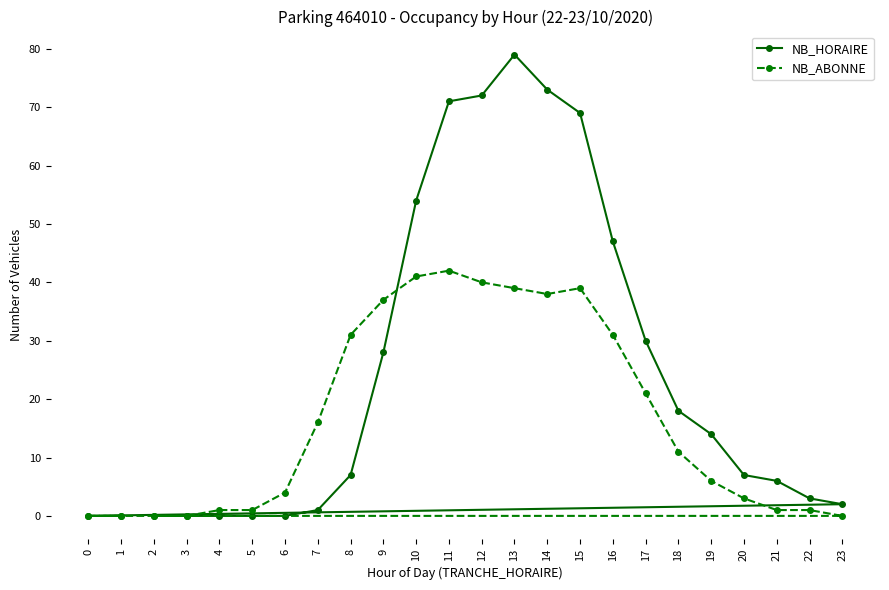

Which series has the largest total across all categories?

NB_HORAIRE